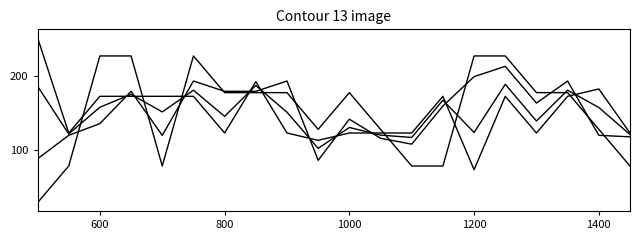

Is this an area chart (filled region under the line)?

No